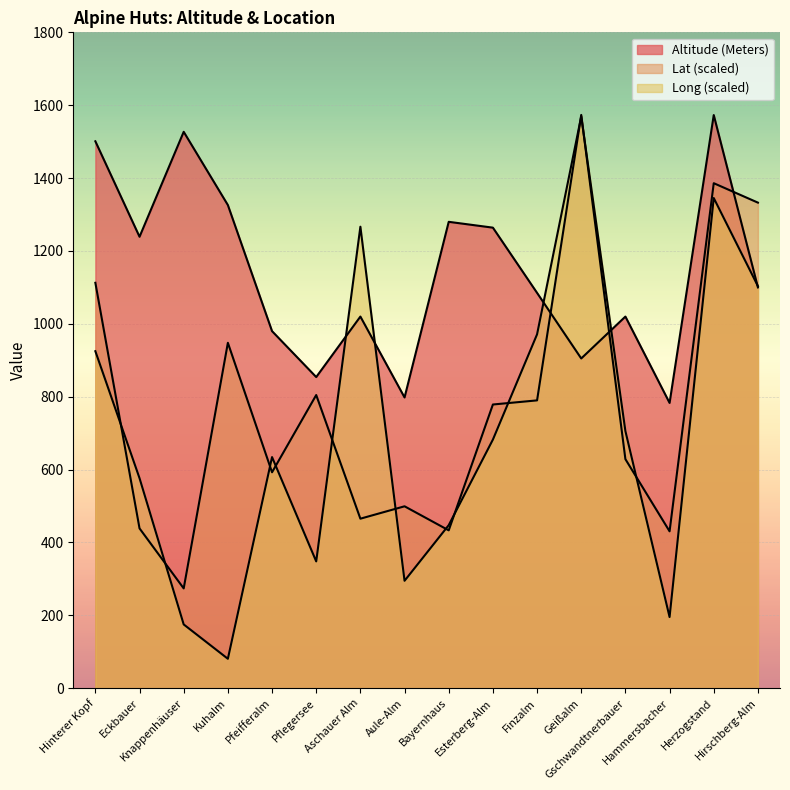

What is the sum of the Lat values at Hinterer Kopf and Aule-Alm?

1612.0